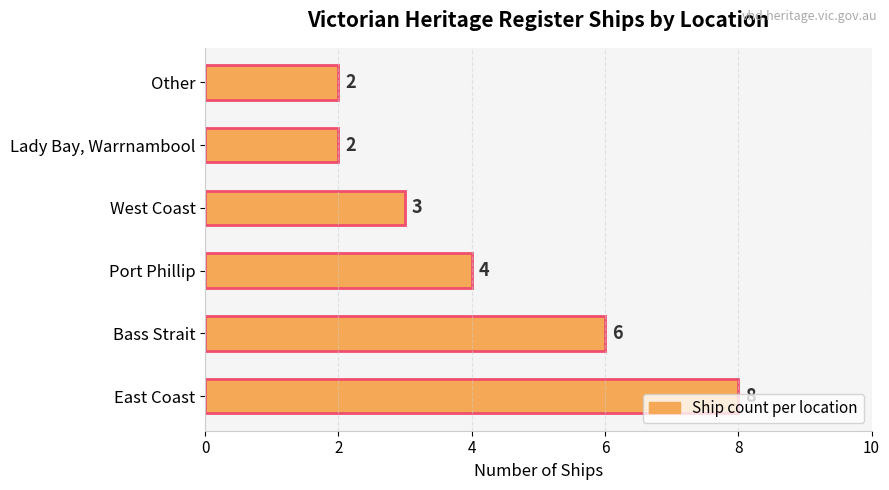

How many values are between 2 and 6?

5